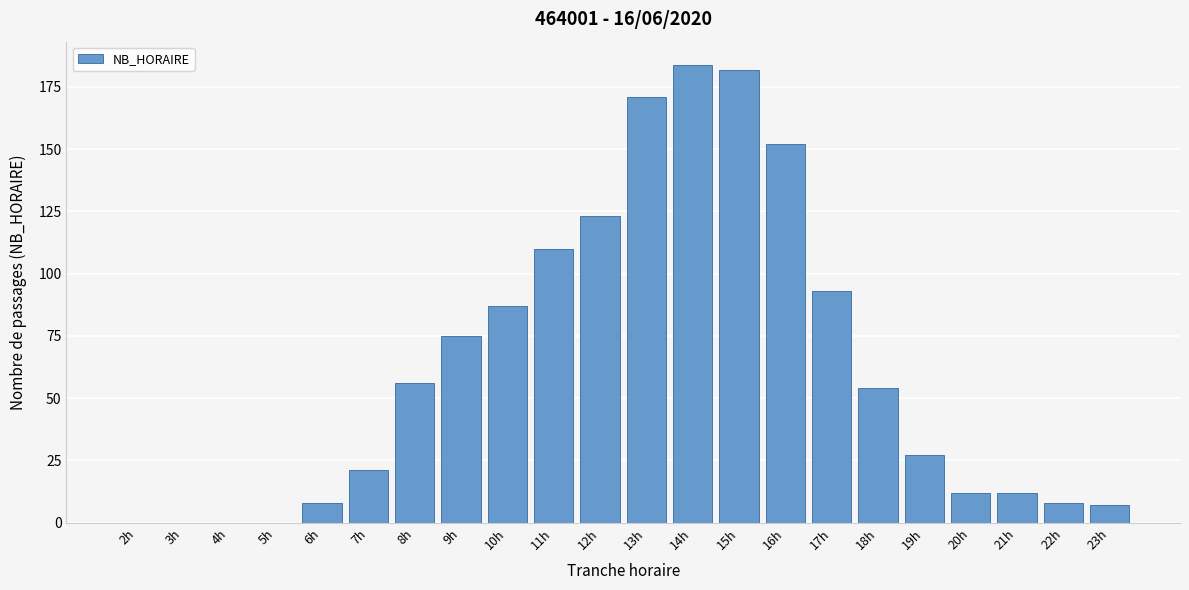

Reading left to right, what are all the values shown in this chart?

2h=0	3h=0	4h=0	5h=0	6h=8	7h=21	8h=56	9h=75	10h=87	11h=110	12h=123	13h=171	14h=184	15h=182	16h=152	17h=93	18h=54	19h=27	20h=12	21h=12	22h=8	23h=7